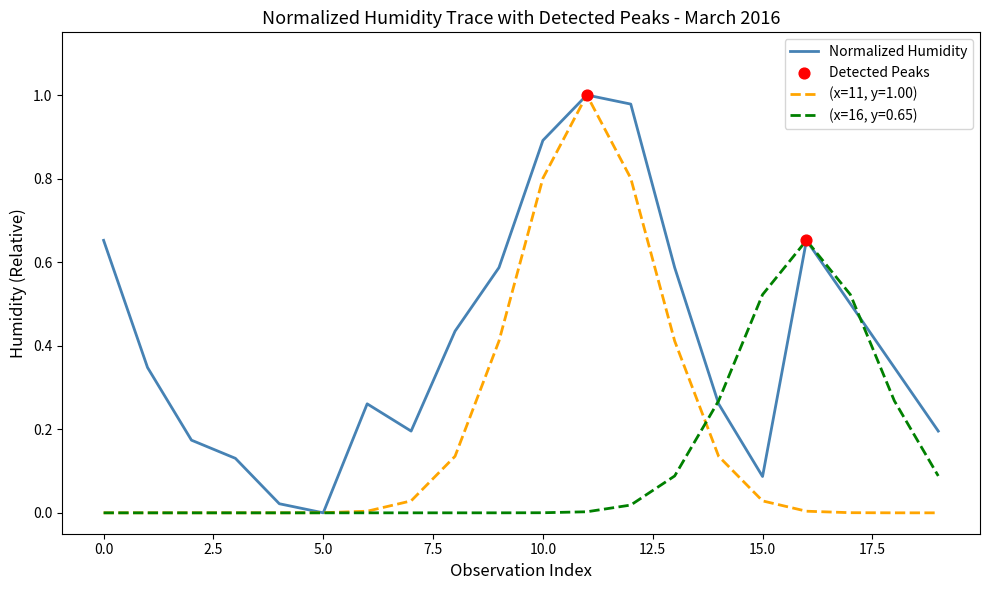

Which series has the largest total across all categories?

Normalized Humidity